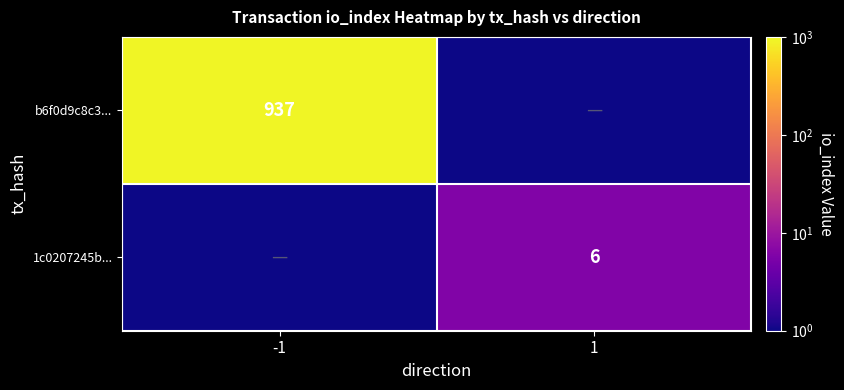

How many distinct data groups are displayed?

2